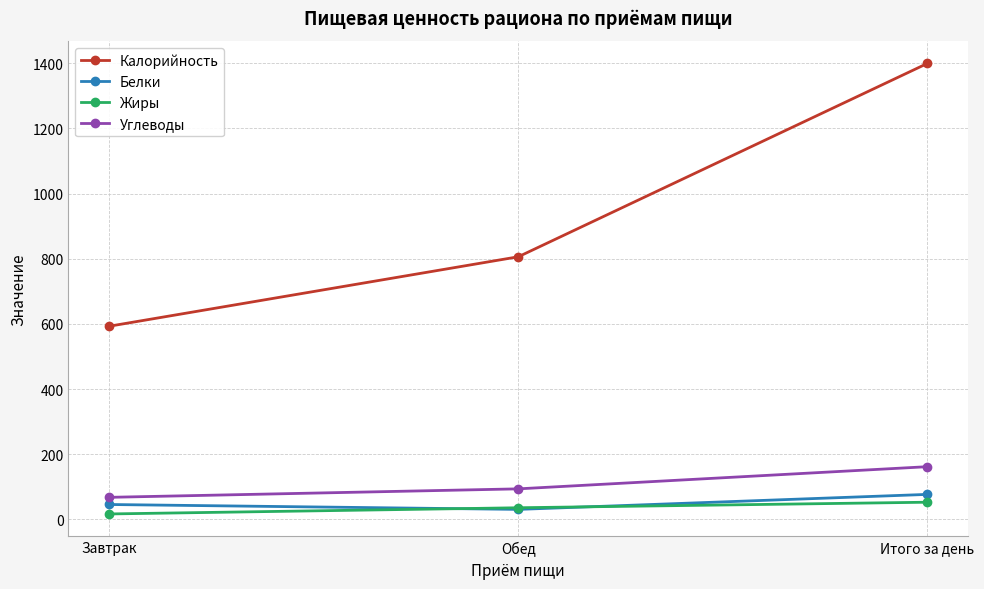

What is the maximum value shown in the chart?

1399